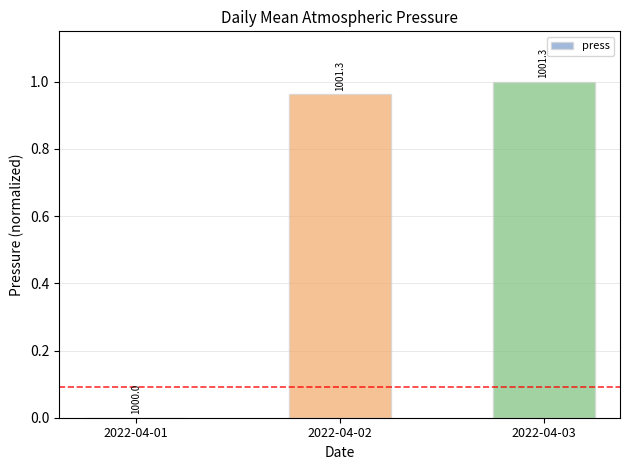

Rank the categories by value from highest to lowest.

2022-04-03, 2022-04-02, 2022-04-01